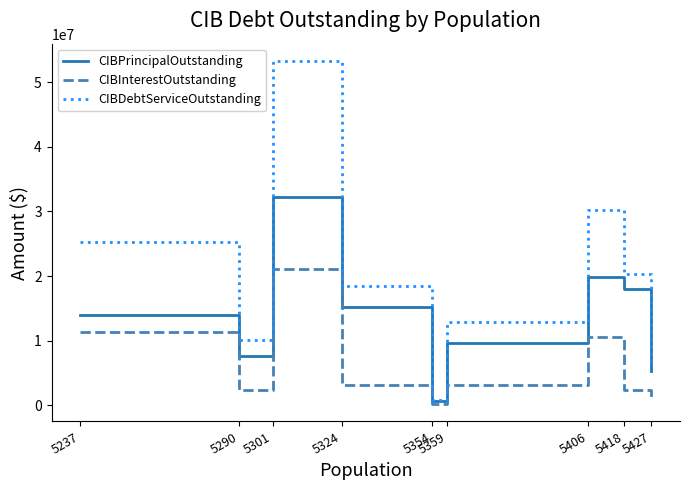

The CIBInterestOutstanding series shows 4639501.4 at 5237. True or false?

False